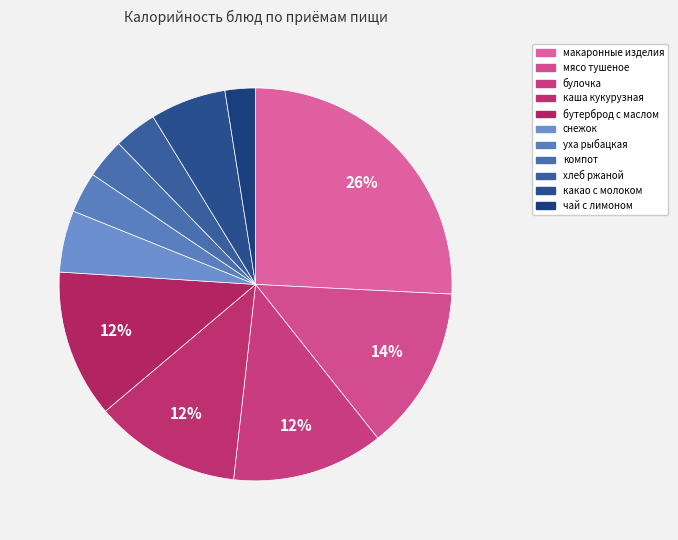

How many slices are in this pie chart?

11